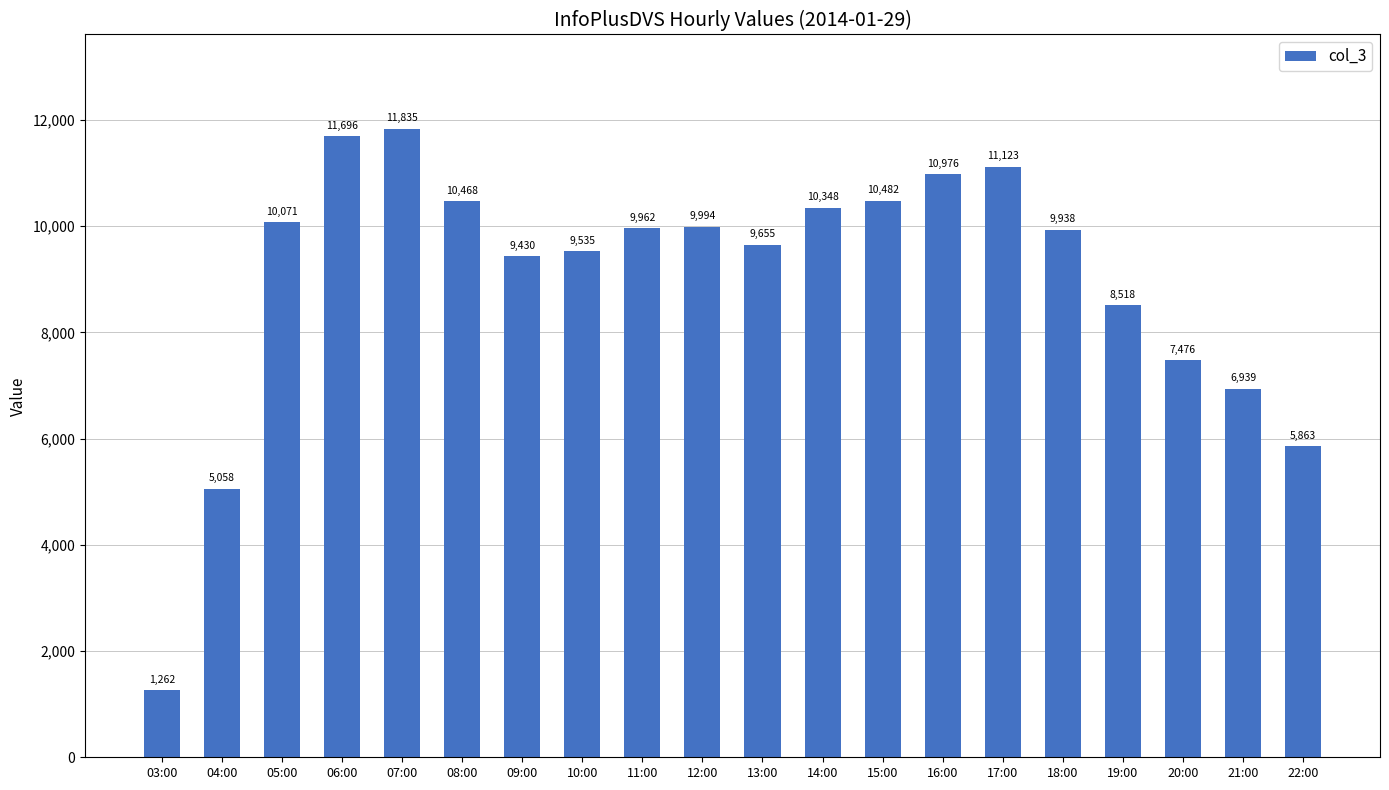

What is the change in value from 10:00 to 14:00?

+813